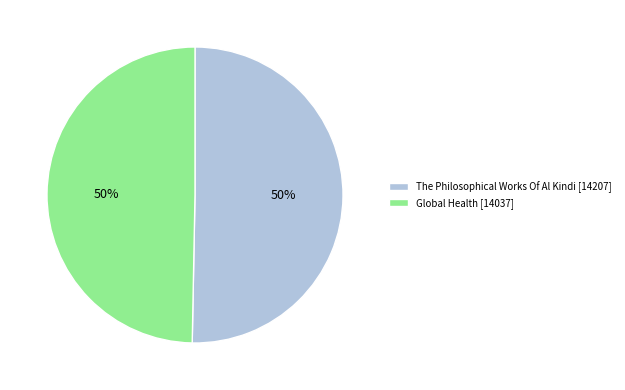

Do Global Health [14037] and The Philosophical Works Of Al Kindi [14207] together represent more than half of the pie?

Yes